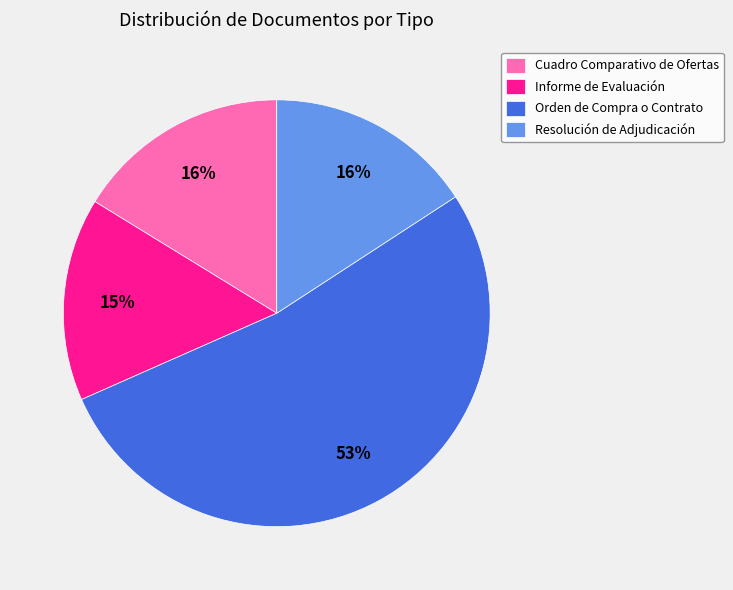

Which slice is the largest?

Orden de Compra o Contrato